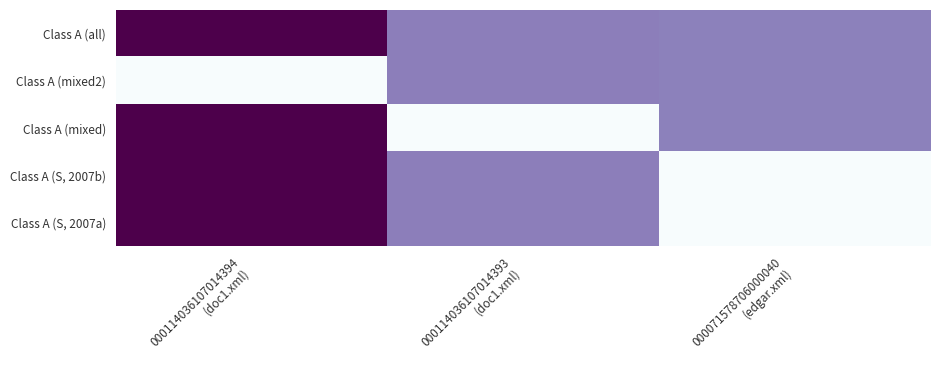

Reading right to left, extract all data points from this chart.

Class A (S, 2007a): 000071578706000040
(edgar.xml)=0	000114036107014393
(doc1.xml)=398726	000114036107014394
(doc1.xml)=703628
Class A (S, 2007b): 000071578706000040
(edgar.xml)=0	000114036107014393
(doc1.xml)=398726	000114036107014394
(doc1.xml)=703628
Class A (mixed): 000071578706000040
(edgar.xml)=393750	000114036107014393
(doc1.xml)=0	000114036107014394
(doc1.xml)=703628
Class A (mixed2): 000071578706000040
(edgar.xml)=393750	000114036107014393
(doc1.xml)=398726	000114036107014394
(doc1.xml)=0
Class A (all): 000071578706000040
(edgar.xml)=393750	000114036107014393
(doc1.xml)=398726	000114036107014394
(doc1.xml)=703628